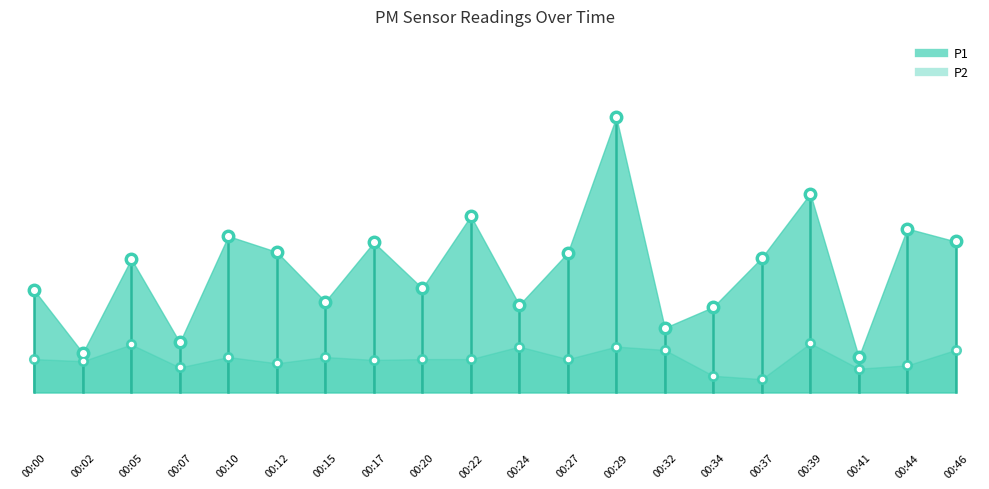

How many data points does each series have?

20